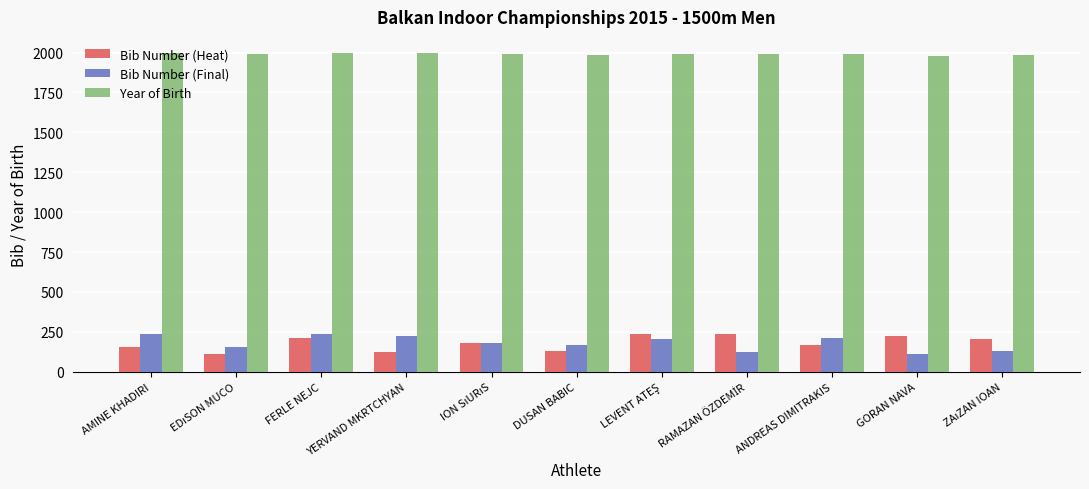

Between DUSAN BABIC and GORAN NAVA, which series saw the biggest shift?

Bib Number (Heat)